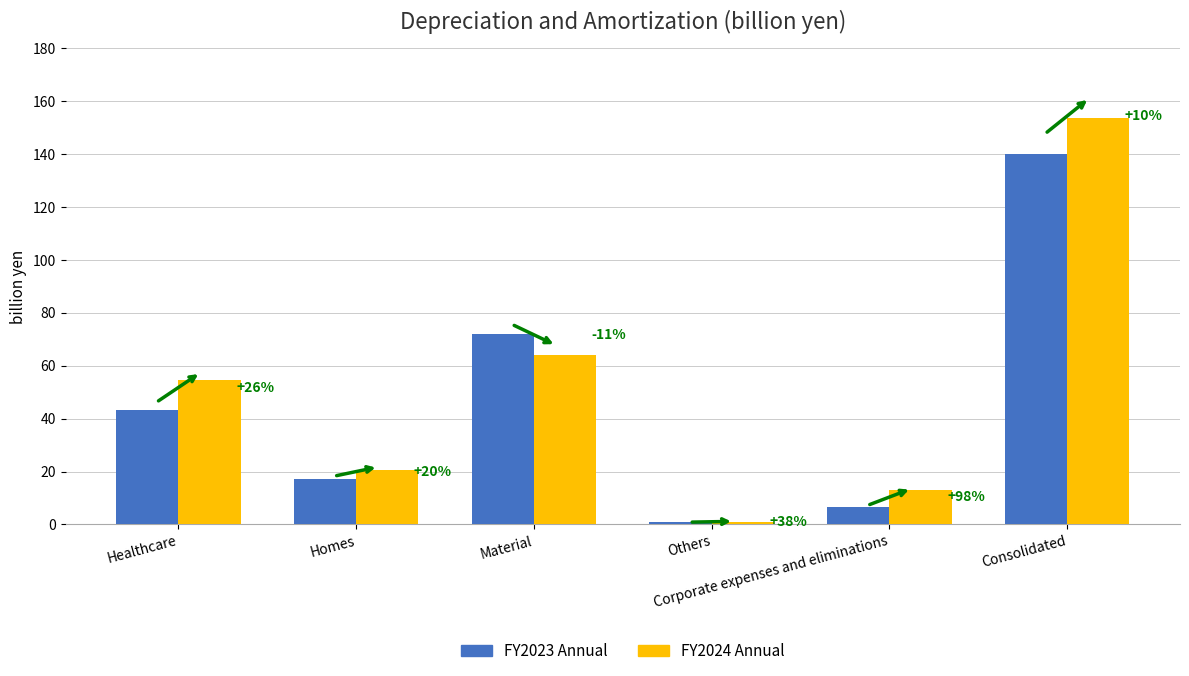

What is the label of the 2nd bar from the right?

Corporate expenses and eliminations